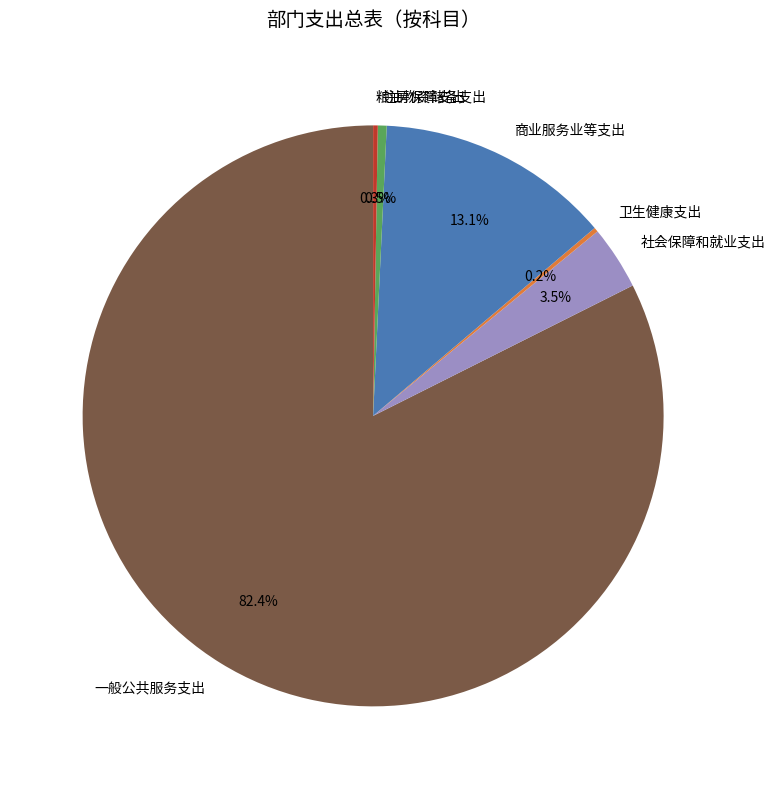

Combined, do 一般公共服务支出 and 商业服务业等支出 account for over 50%?

Yes